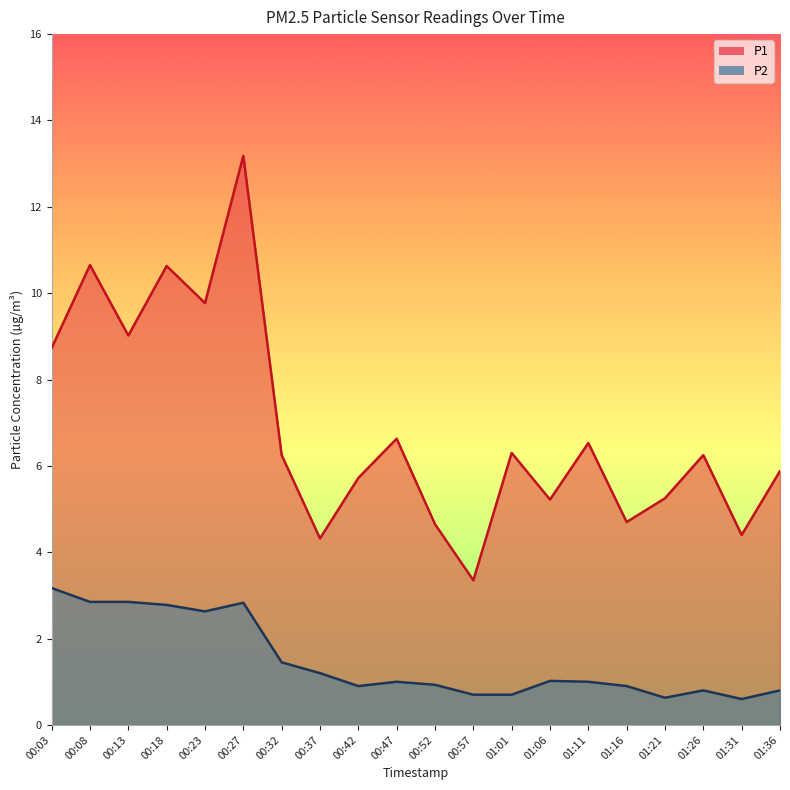

Which series has the widest spread of values?

P1